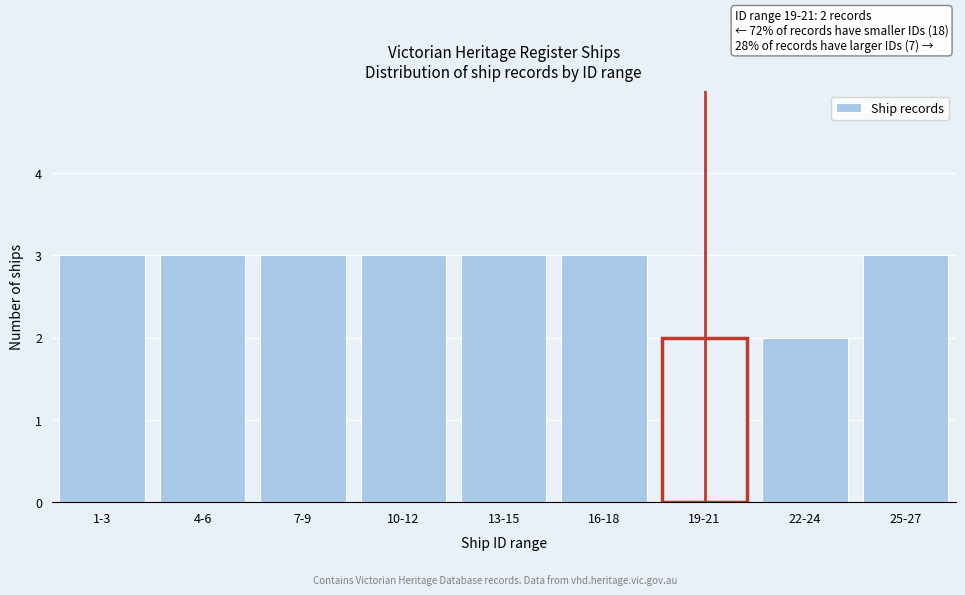

Reading left to right, list all the values displayed in this chart.

3	3	3	3	3	3	2	2	3